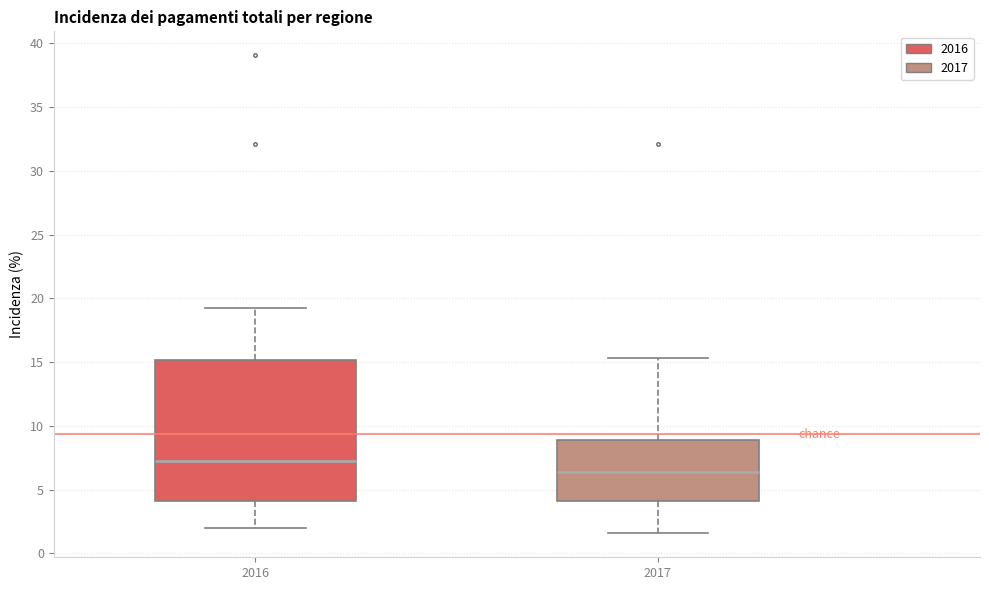

Reading left to right, read every box against the y-axis: the position of its median line, the range the box covers, and the ends of its whiskers. The values are not printed on the chart, so give them approximately, as read against the axis.

2016: median 7.0, box 4.0 to 15.0, whiskers 2.0 to 19.0
2017: median 6.5, box 4.0 to 9.0, whiskers 1.5 to 15.5